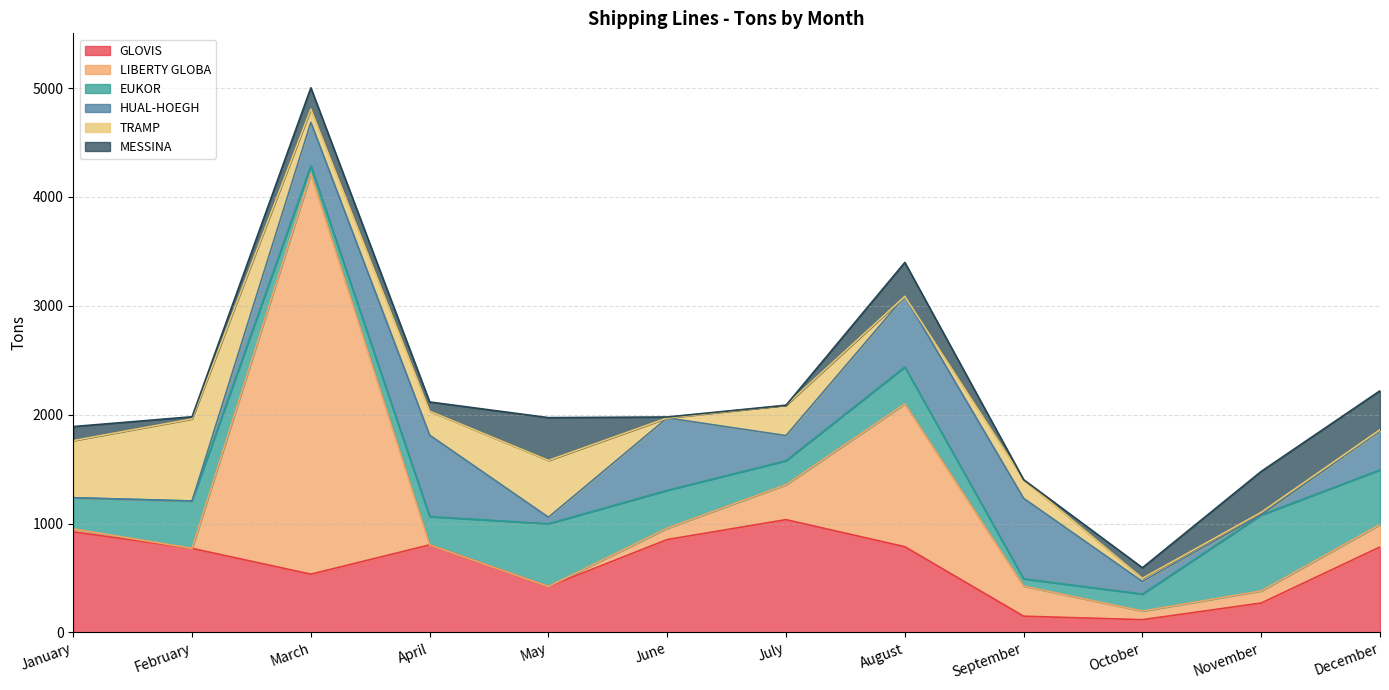

How many lines are shown in the chart?

6